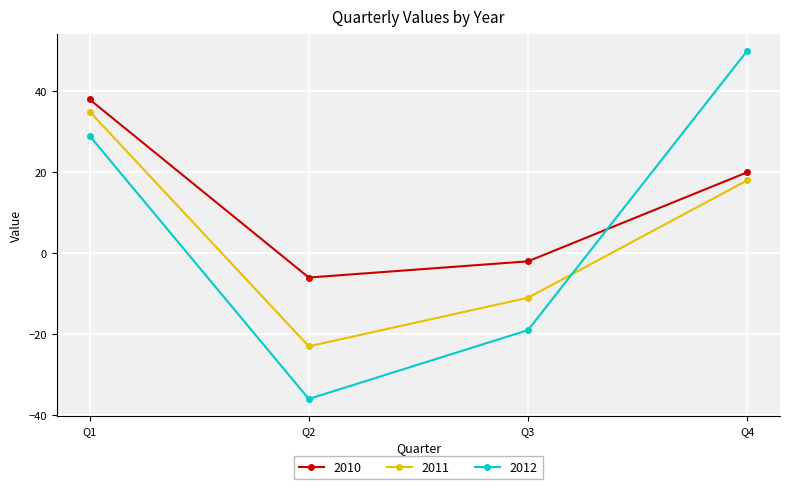

True or false: 2010 has a value of 38 at Q1.

True